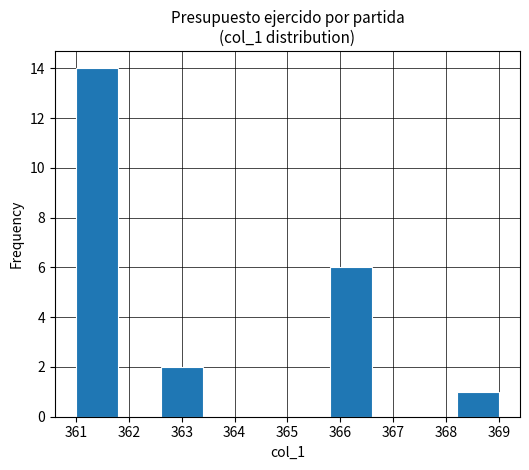

Reading left to right, list every bar in this chart as the range it spans on the x-axis followed by its height. The values are not printed on the chart, so give them approximately, as read against the axis.

361.0 to 361.8: 14
361.8 to 362.6: 0
362.6 to 363.4: 2
363.4 to 364.2: 0
364.2 to 365.0: 0
365.0 to 365.8: 0
365.8 to 366.6: 6
366.6 to 367.4: 0
367.4 to 368.2: 0
368.2 to 369.0: 1